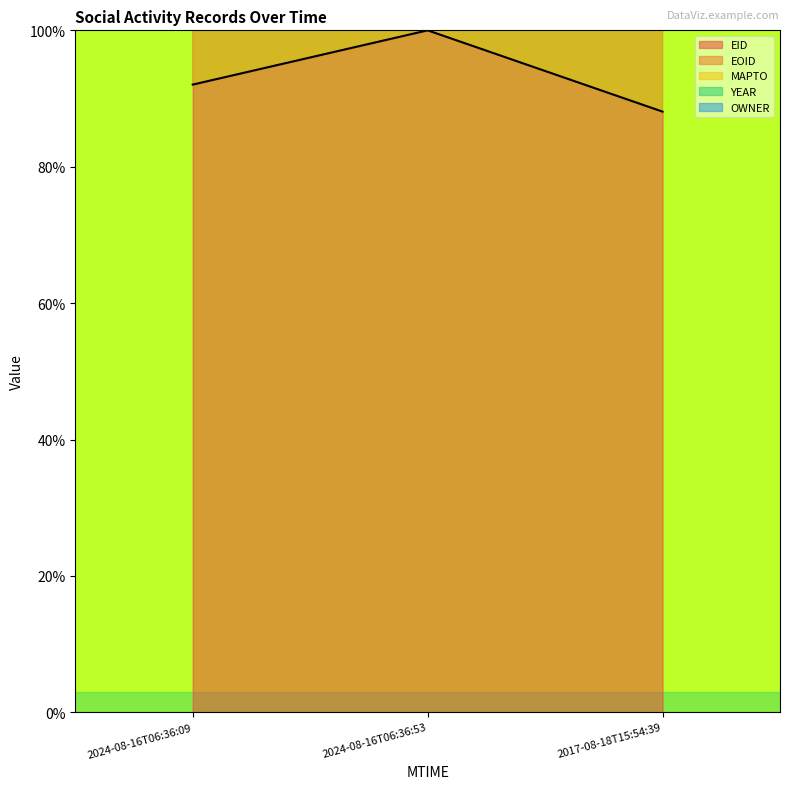

What position from the right is 2024-08-16T06:36:53?

2